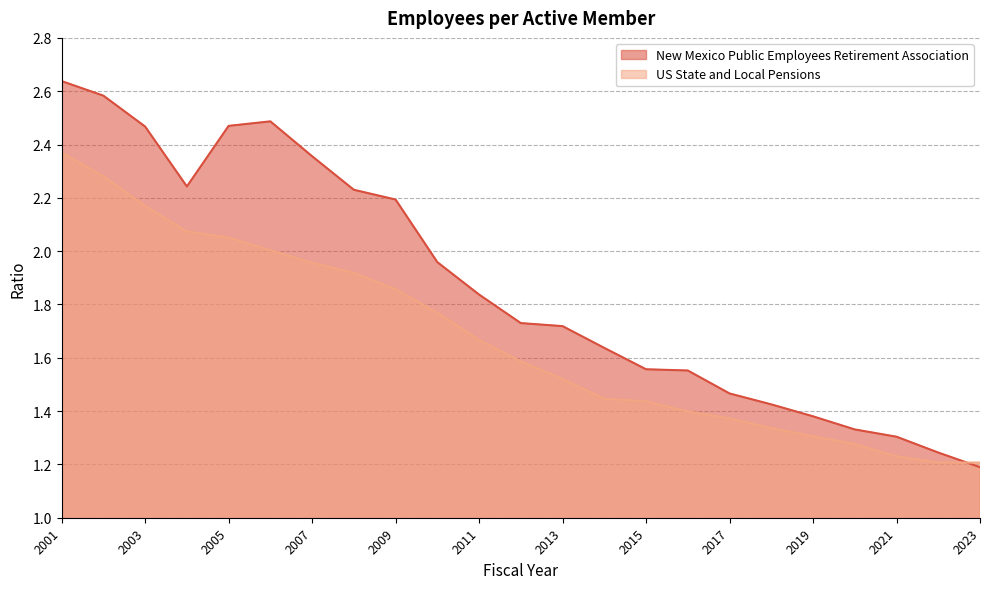

How many interior local peaks does the New Mexico Public Employees Retirement Association series have?

1